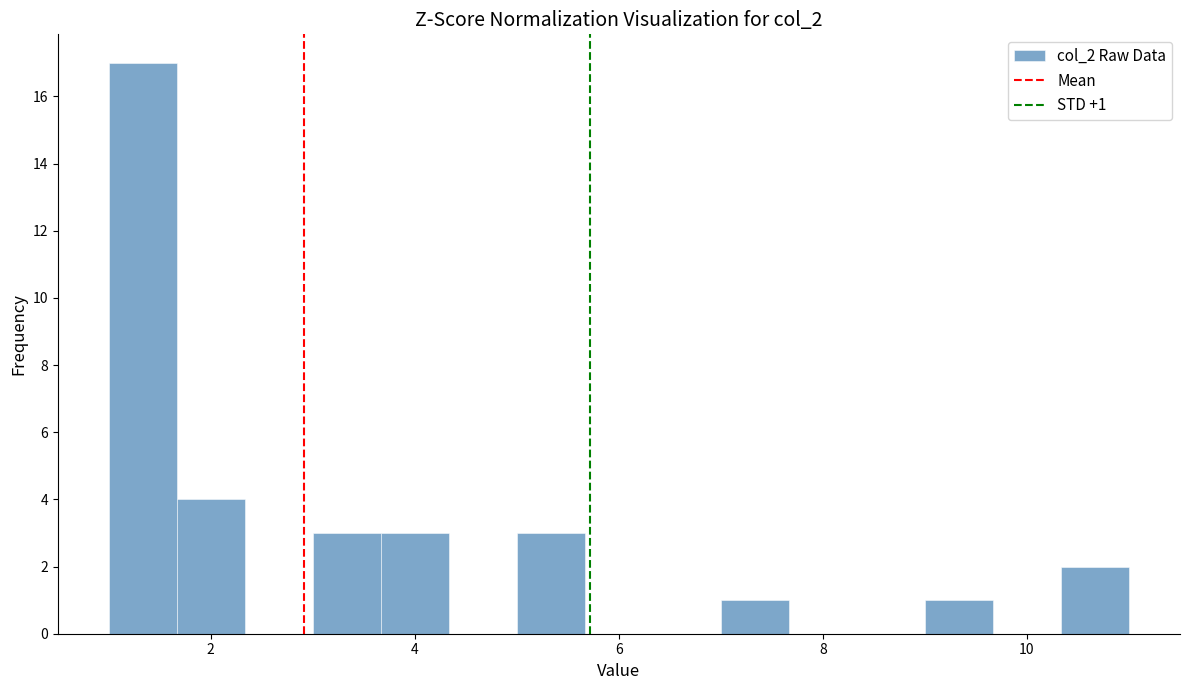

Around what value on the x-axis is the tallest bar? Give the approximate position of its centre, as read against the axis.

1.4